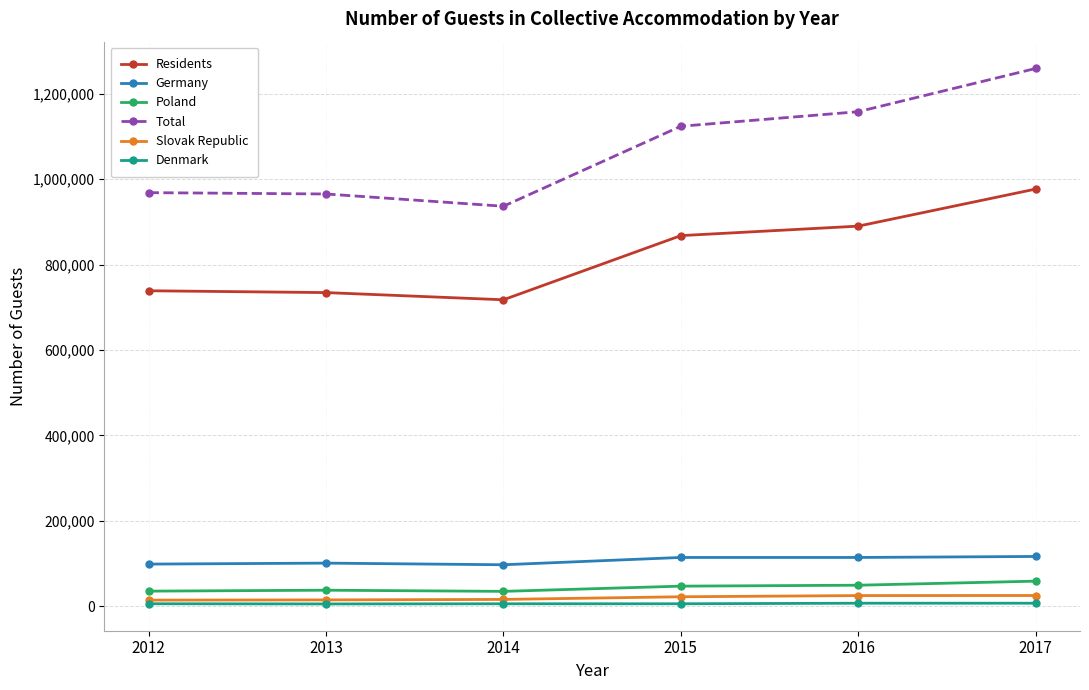

True or false: Poland and Total cross at least once.

False